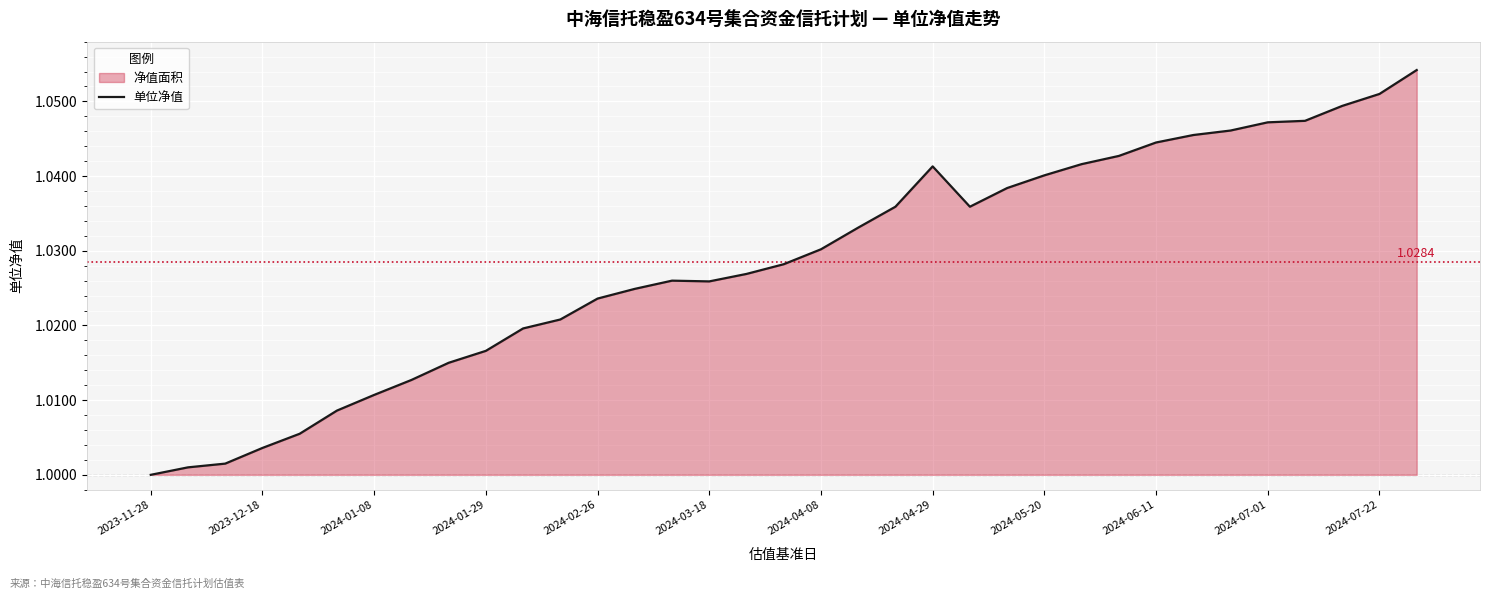

What is the value of the 32nd point from the left?

1.0